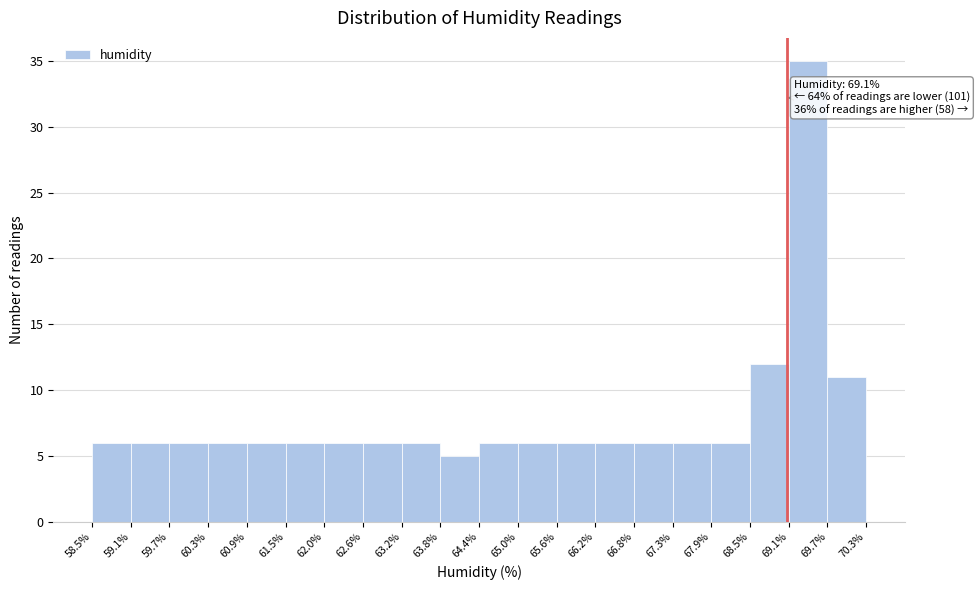

Over which range of the x-axis is the bar tallest?

69.1% to 69.7%